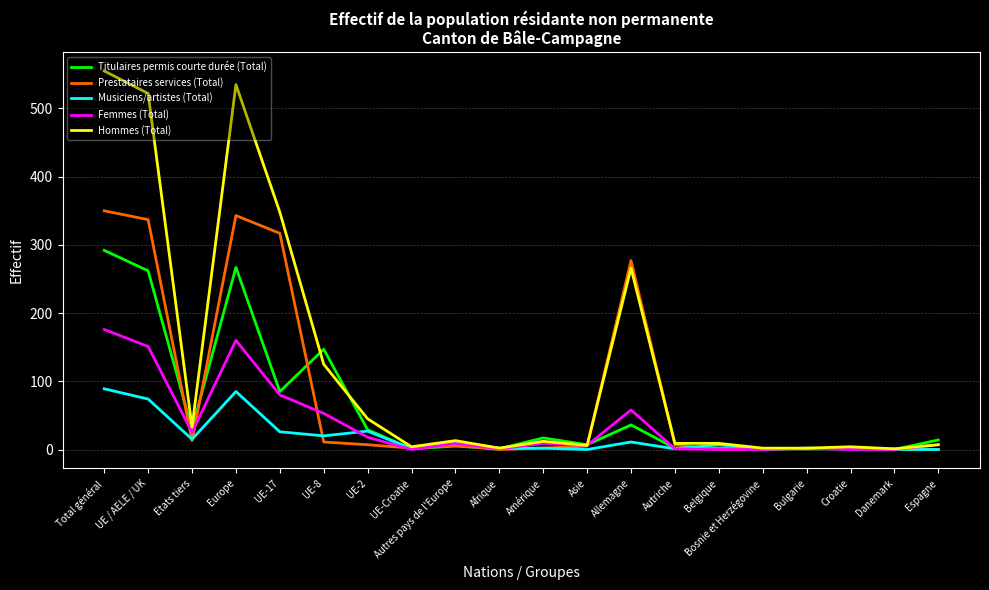

What position from the left is UE-Croatie?

8